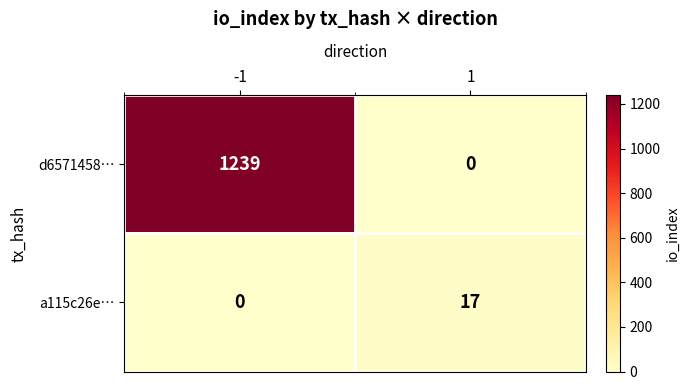

Rank the series by their average value, from highest to lowest.

d6571458…, a115c26e…